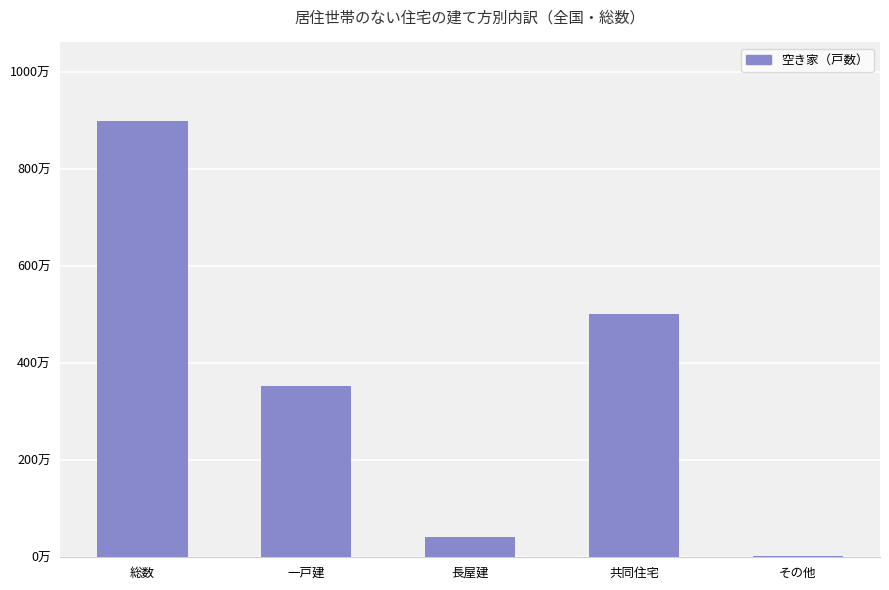

What is the difference between the second highest and second lowest values?

4606100